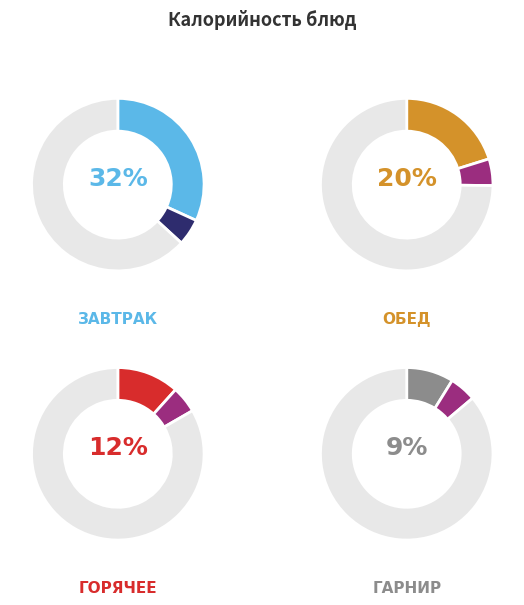

Does any single category account for the majority?

No